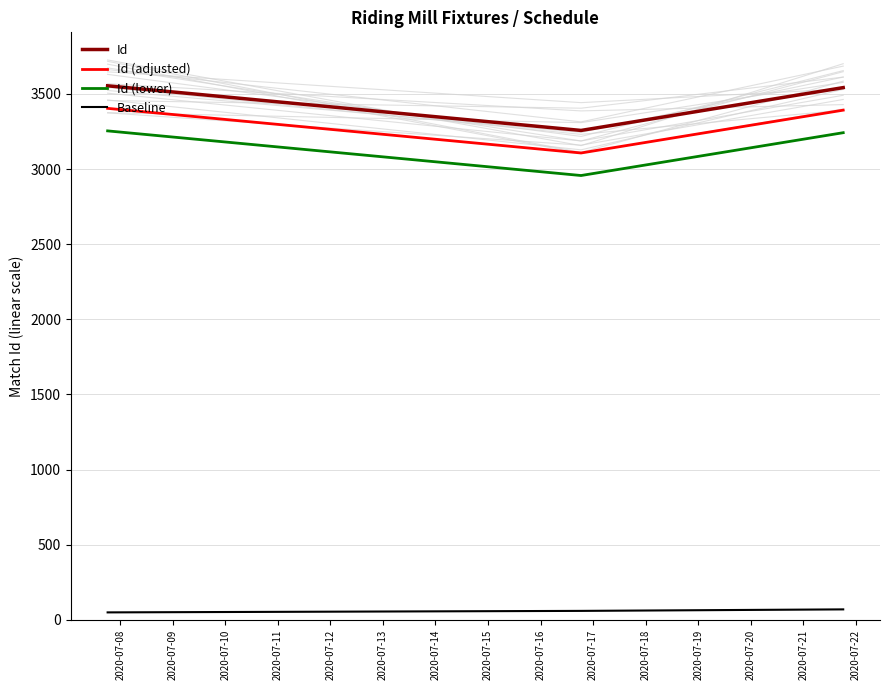

What is the difference between the maximum and minimum values in the Baseline series?

20